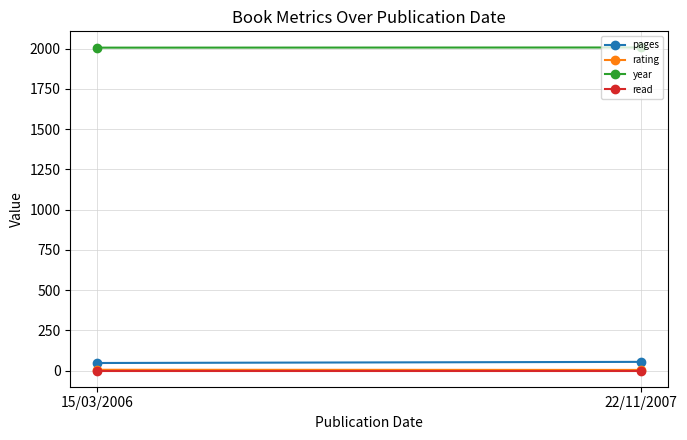

The value of pages at 15/03/2006 is 29. True or false?

False